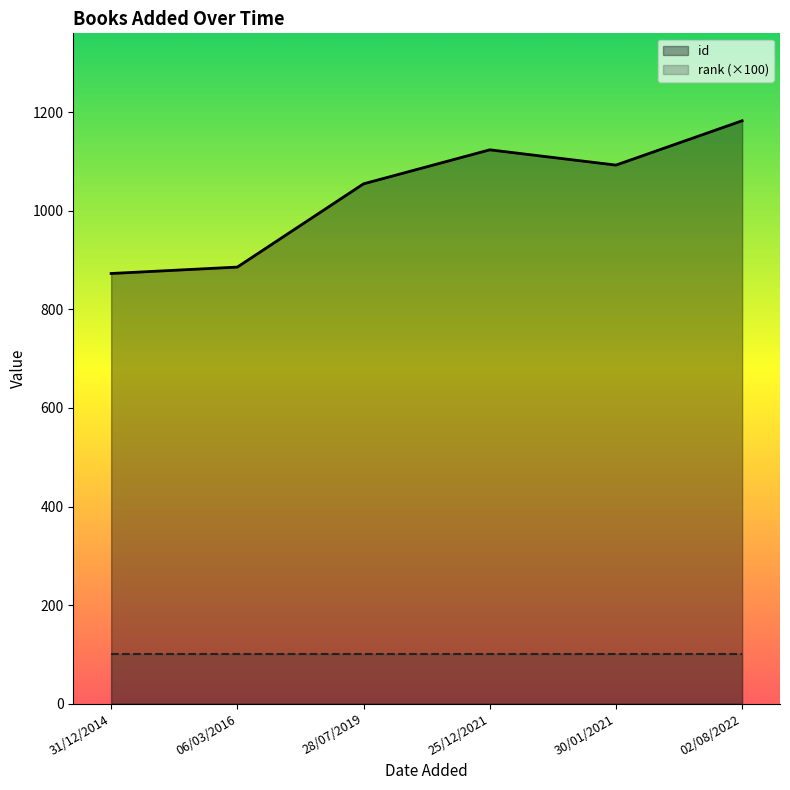

What is the minimum value shown in the chart?

100